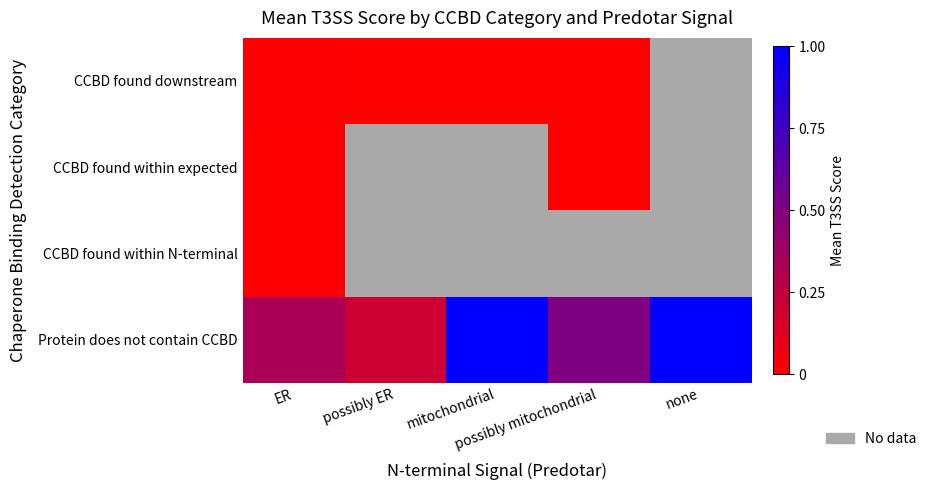

How many series are shown in this chart?

4